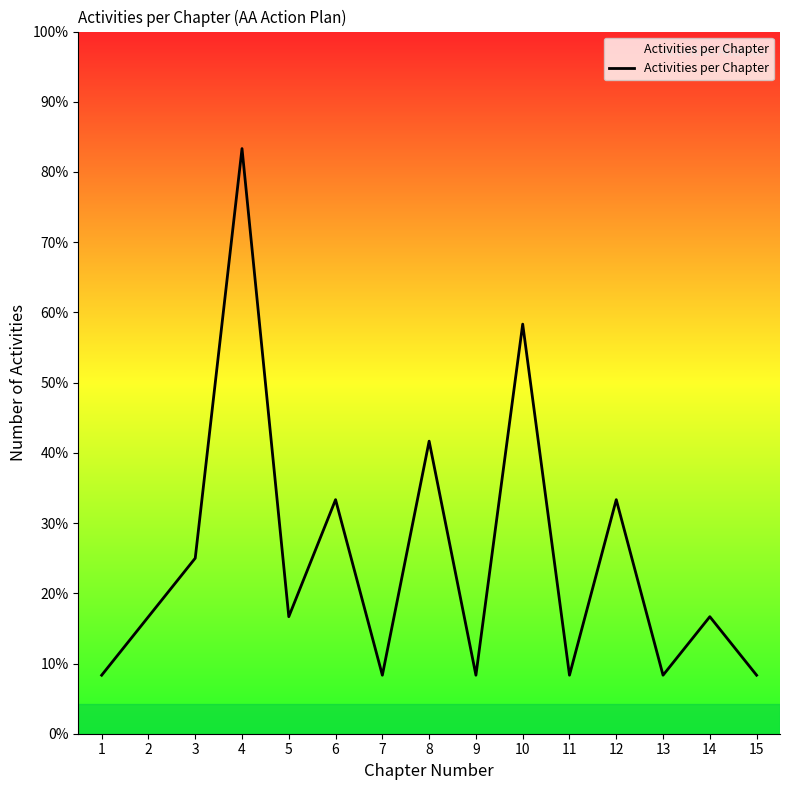

Does the chart have visible grid lines?

No